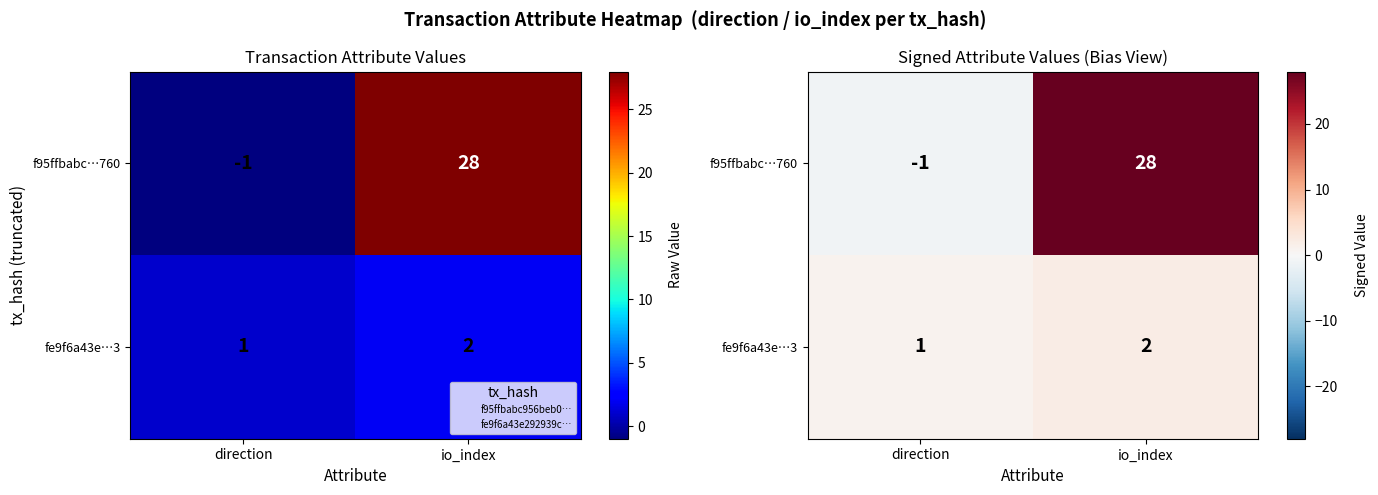

What is the sum of all fe9f6a43e…3 values?

3